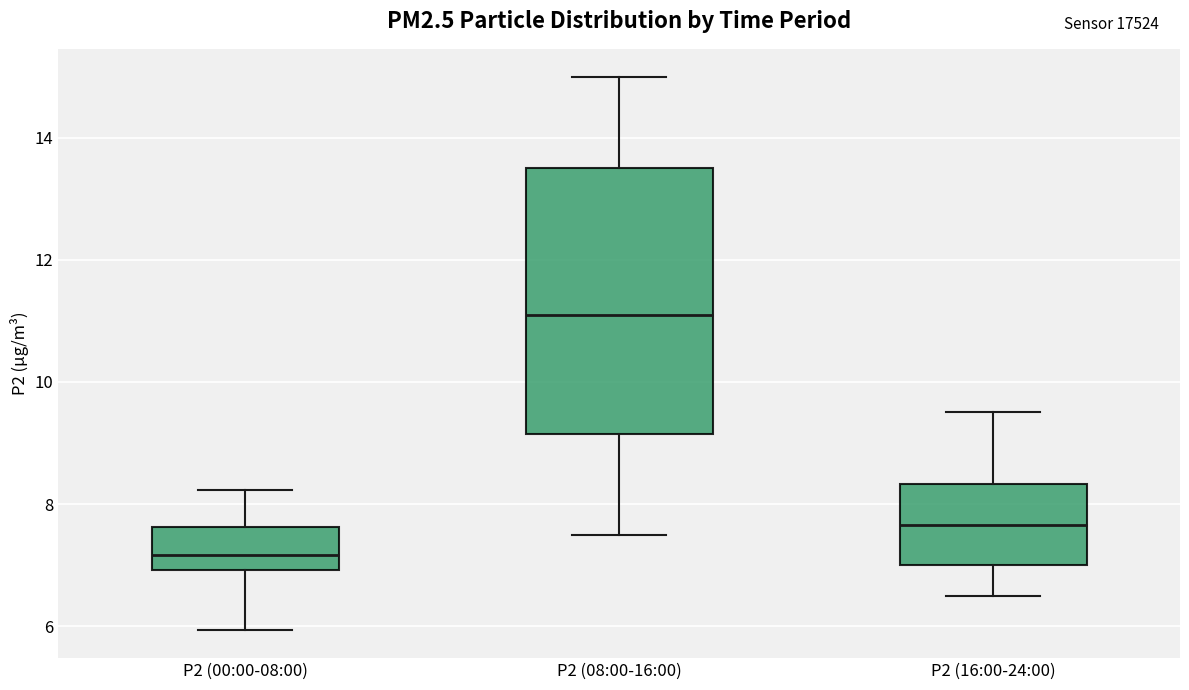

Reading left to right, transcribe this box plot: for each box, give where its median line is, the range the box spans, and where its two whiskers end, as read against the y-axis. The values are not printed on the chart, so give them approximately, as read against the axis.

P2 (00:00-08:00): median 7.2, box 7.0 to 7.6, whiskers 6.0 to 8.2
P2 (08:00-16:00): median 11.2, box 9.2 to 13.6, whiskers 7.6 to 15.0
P2 (16:00-24:00): median 7.6, box 7.0 to 8.4, whiskers 6.6 to 9.6